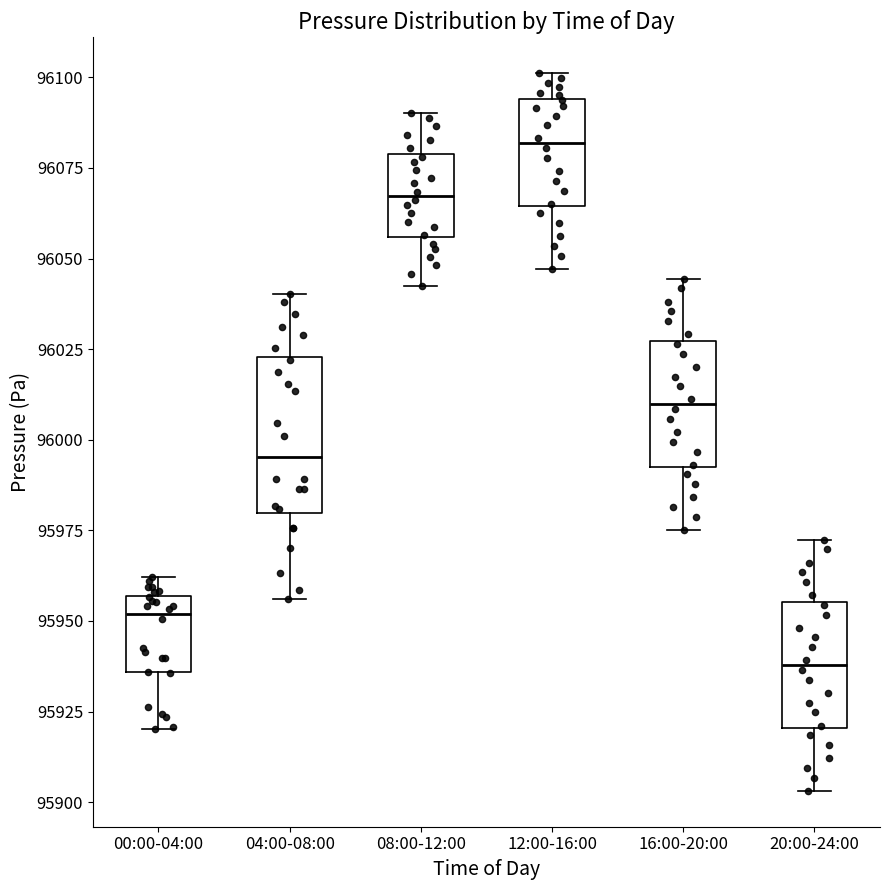

Which box has the lowest median line?

20:00-24:00